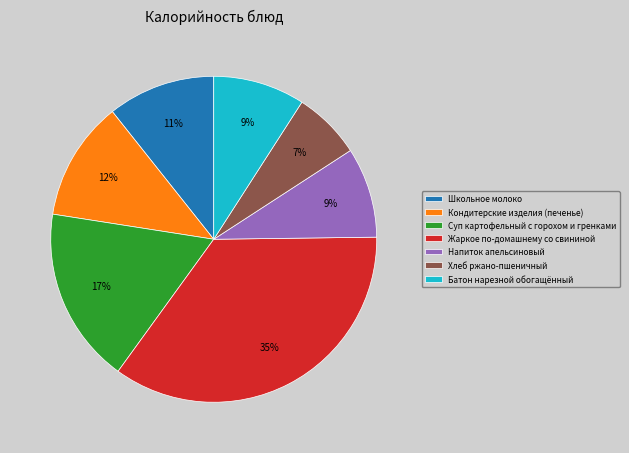

To the nearest percent, what portion does Батон нарезной обогащённый represent?

9%